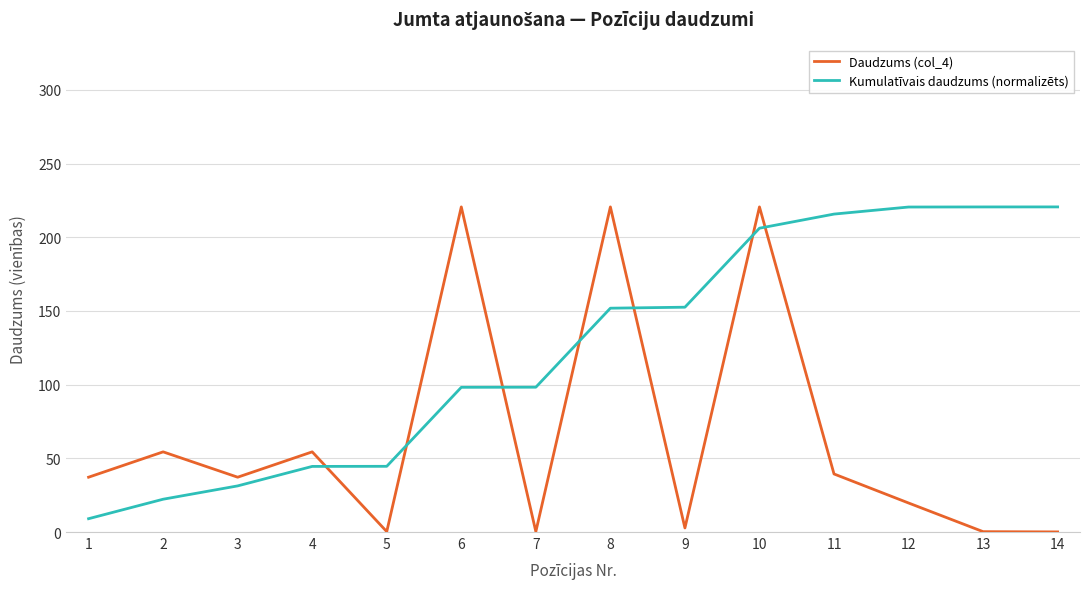

How many values in the Daudzums (col_4) series are below 37?

6